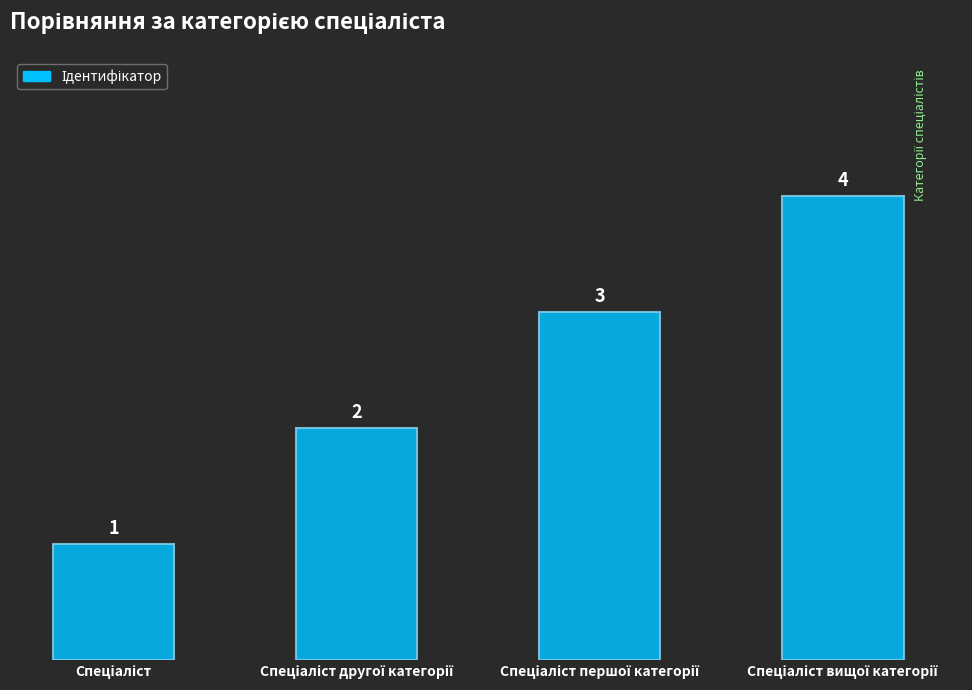

What is the difference between the maximum and minimum values?

3